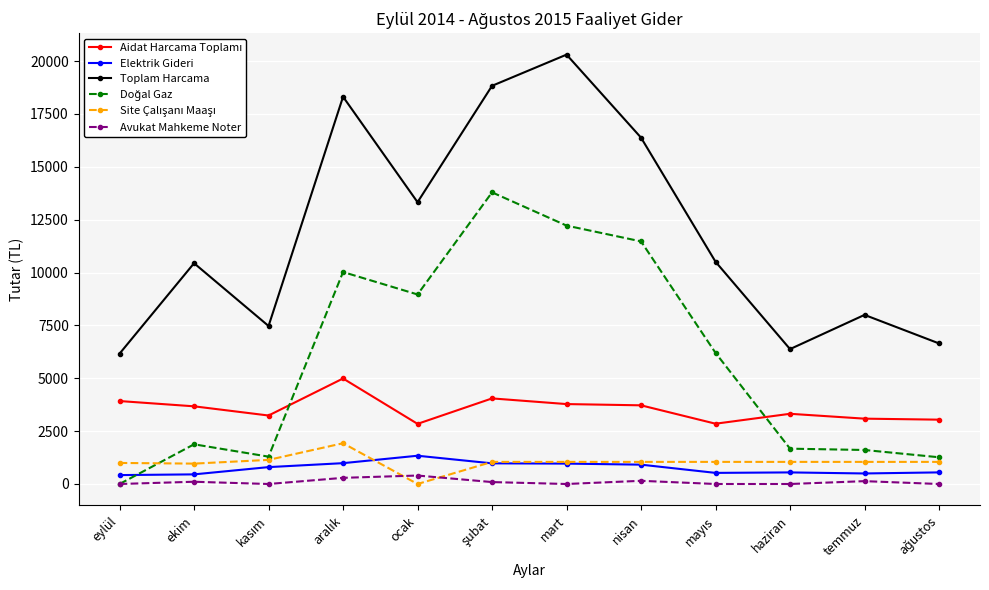

True or false: Avukat Mahkeme Noter and Toplam Harcama intersect in this chart.

False